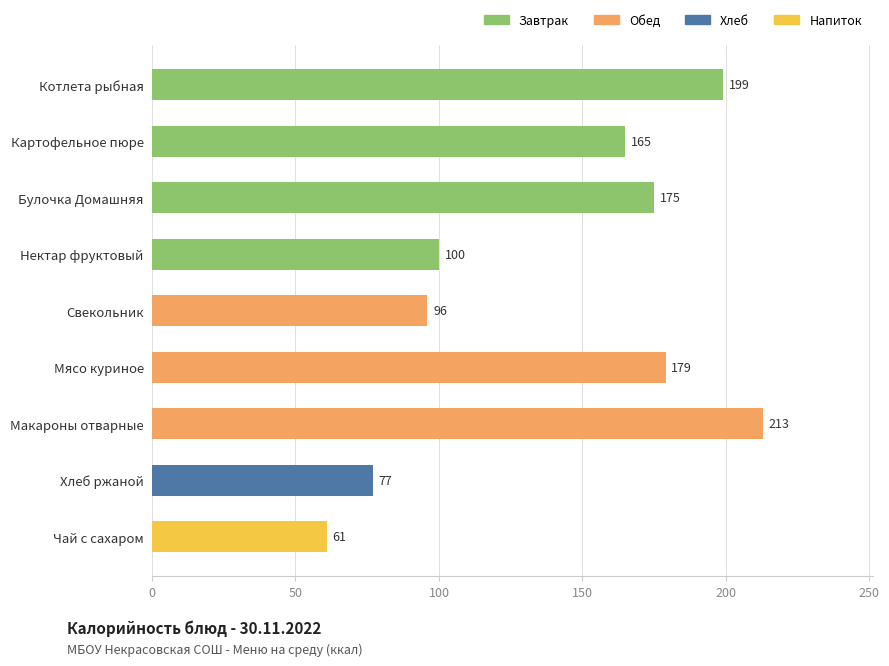

Rank the categories by value from highest to lowest.

Макароны отварные, Котлета рыбная, Мясо куриное, Булочка Домашняя, Картофельное пюре, Нектар фруктовый, Свекольник, Хлеб ржаной, Чай с сахаром